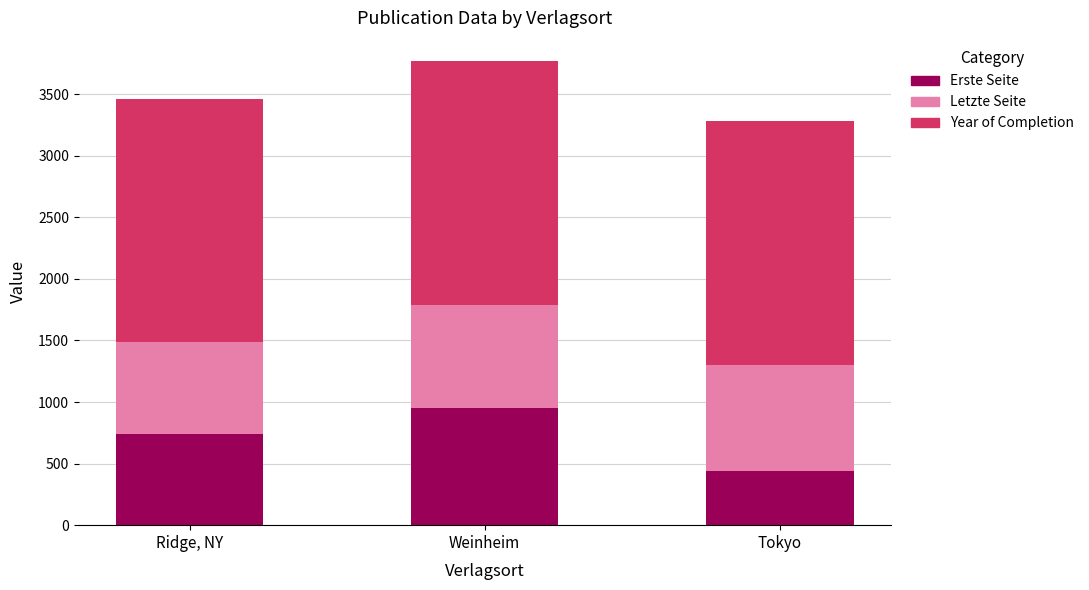

What is the minimum value for Erste Seite?

441